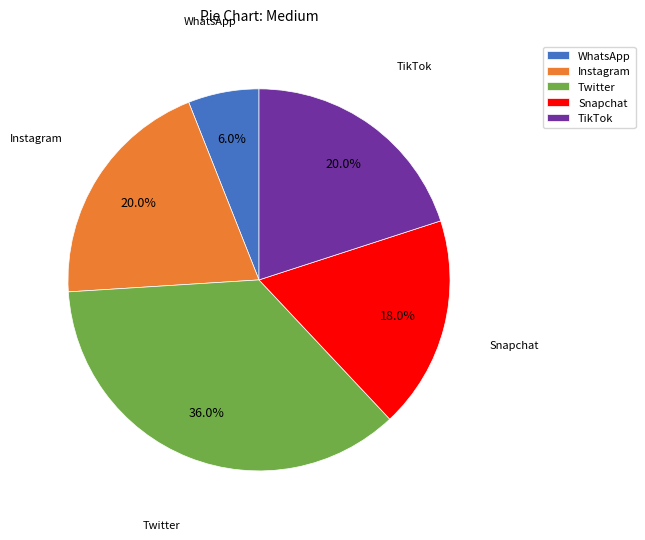

Count the number of slices in the pie.

5